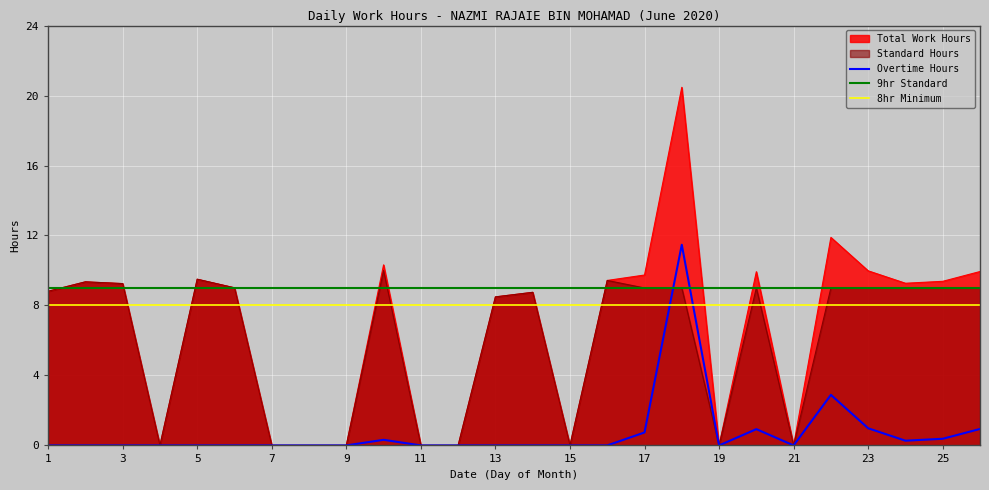

True or false: Overtime Hours has more than 0 points higher than both neighbors.

True